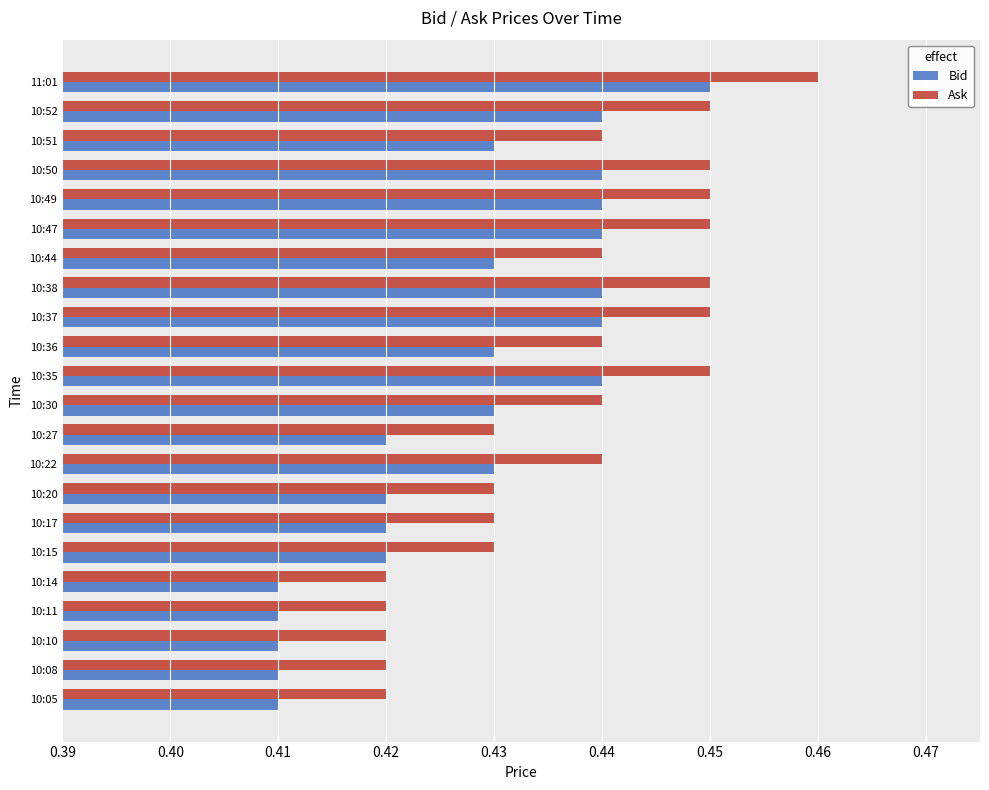

True or false: Bid has a value of 0.6 at 10:37.

False